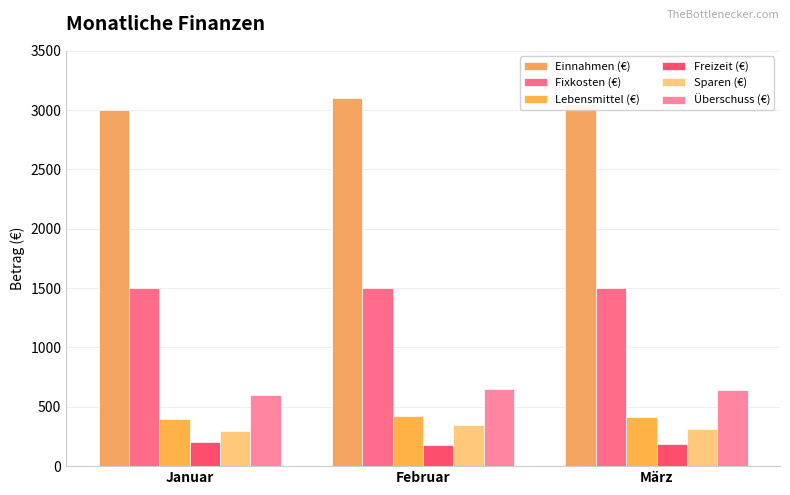

Which category has the highest value in the Überschuss (€) series?

Februar